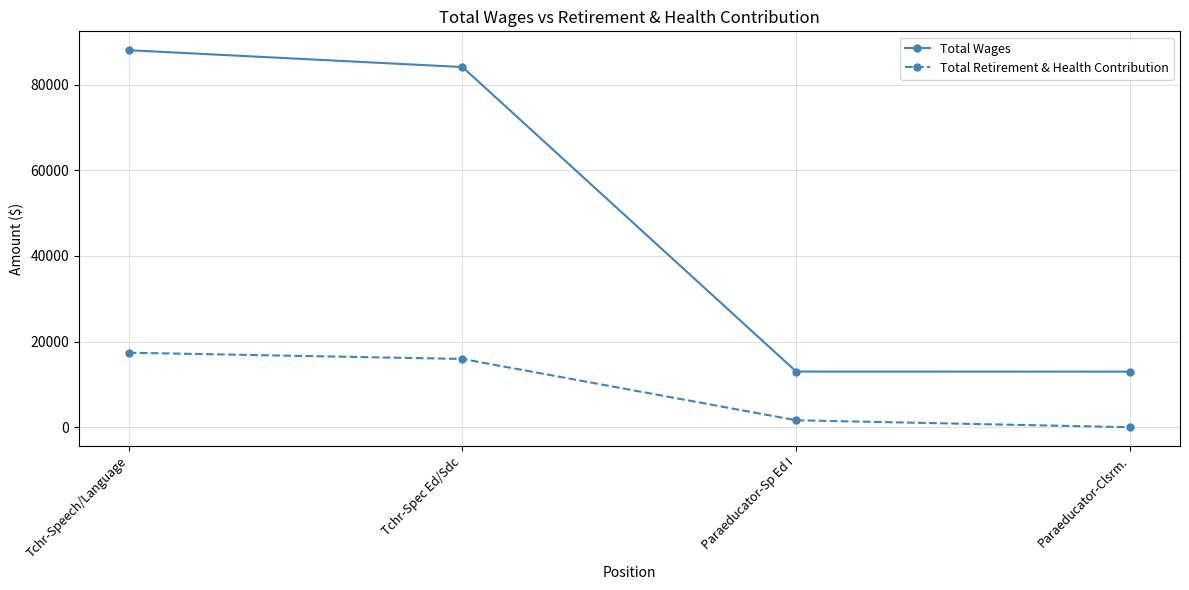

True or false: Total Retirement & Health Contribution has more than 1 points higher than both neighbors.

False